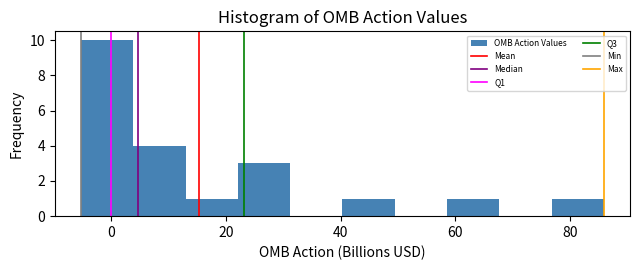

Over which range of the x-axis is the bar tallest?

-6 to 4